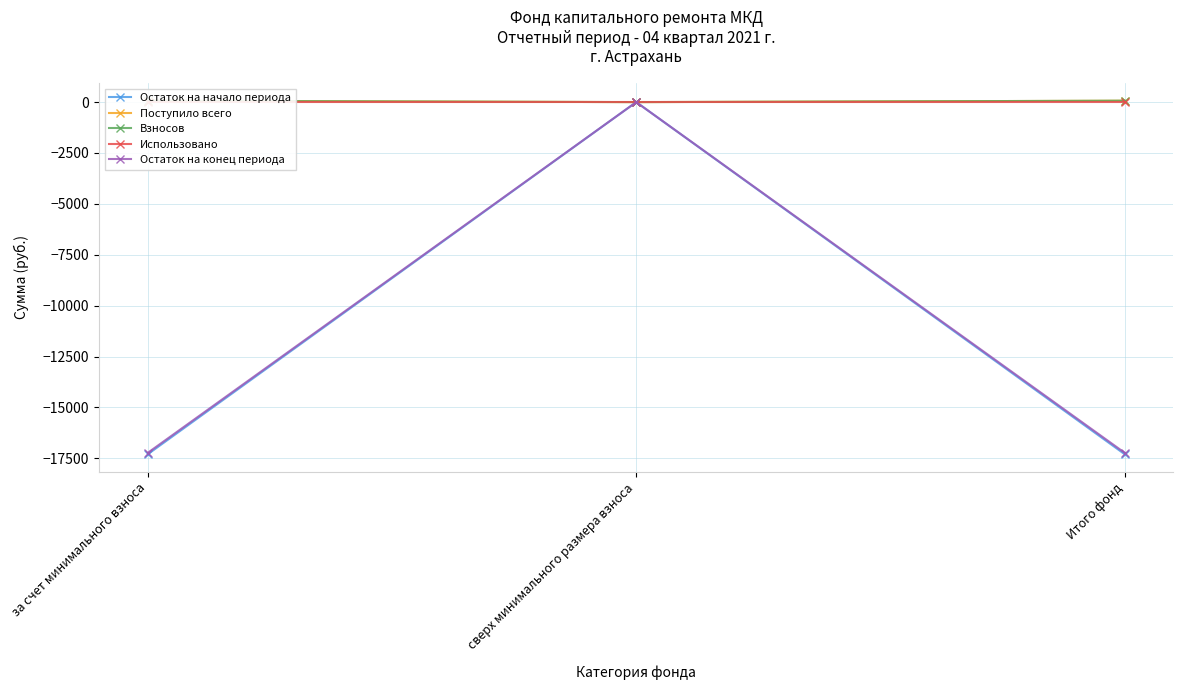

Is this an area chart (filled region under the line)?

No